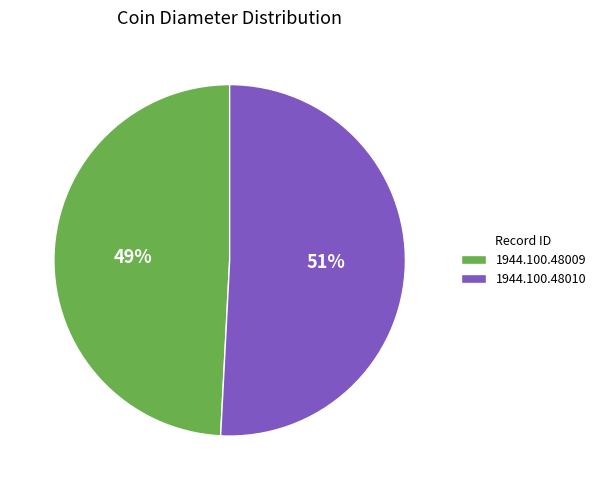

Approximately how many times larger is the value at 1944.100.48010 compared to 1944.100.48009?

1.0